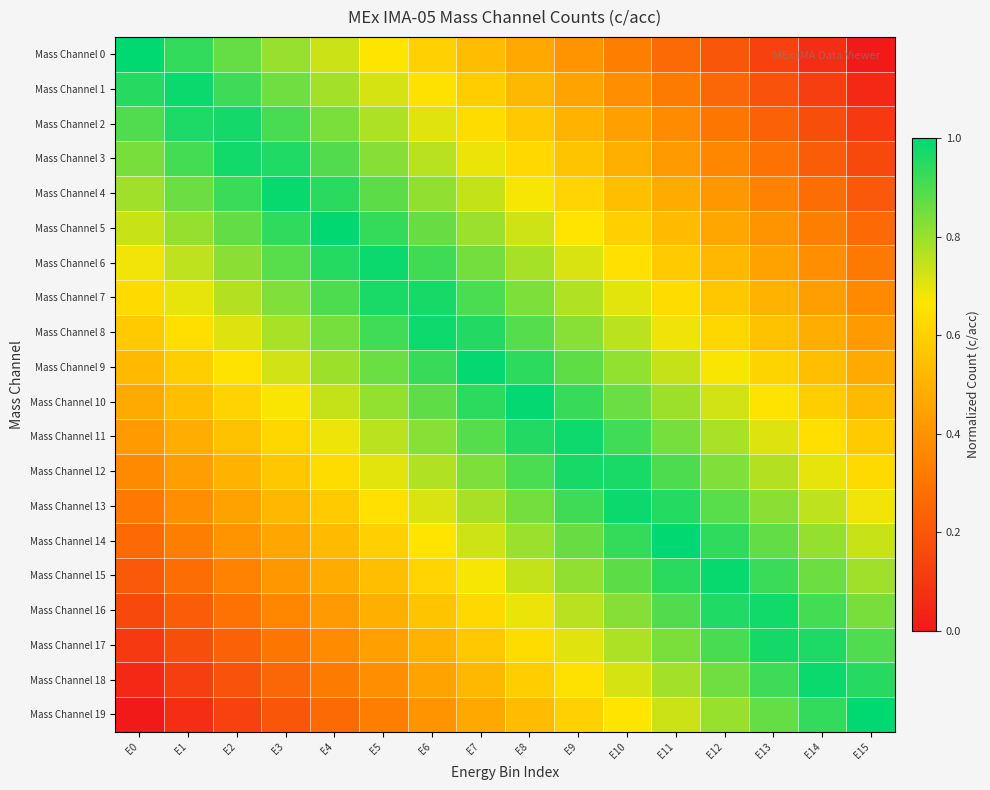

Rank the series by their maximum value, from lowest to highest.

Mass Channel 7, Mass Channel 12, Mass Channel 2, Mass Channel 17, Mass Channel 16, Mass Channel 3, Mass Channel 8, Mass Channel 11, Mass Channel 6, Mass Channel 13, Mass Channel 1, Mass Channel 18, Mass Channel 4, Mass Channel 15, Mass Channel 9, Mass Channel 10, Mass Channel 5, Mass Channel 14, Mass Channel 0, Mass Channel 19